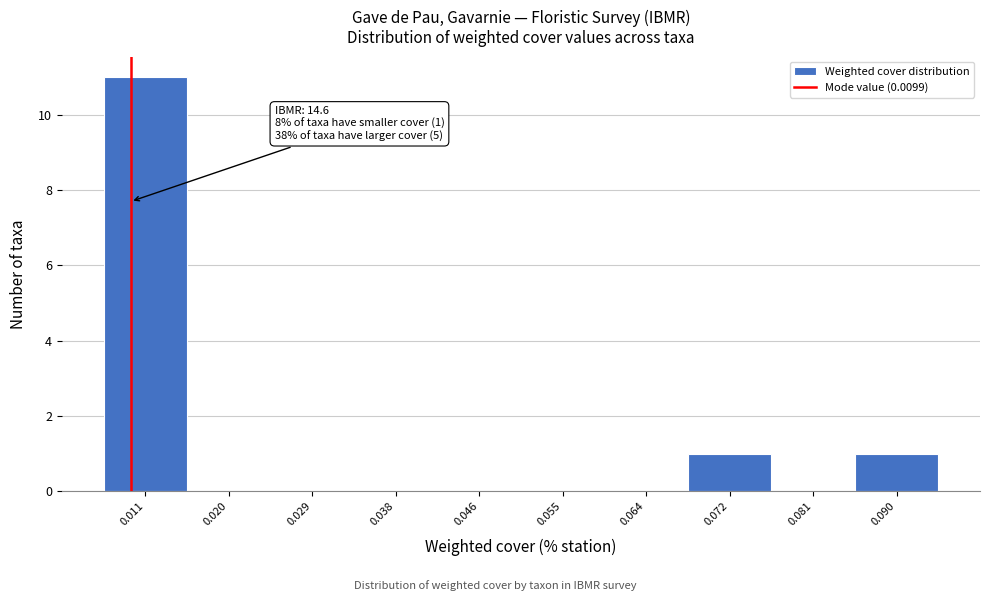

Which range on the x-axis has the tallest bar?

0.007 to 0.016